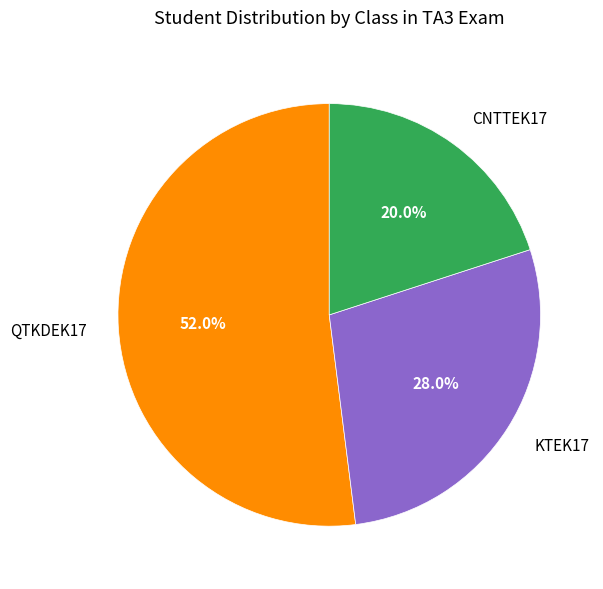

What is the ratio of the value at CNTTEK17 to the value at KTEK17?

0.7